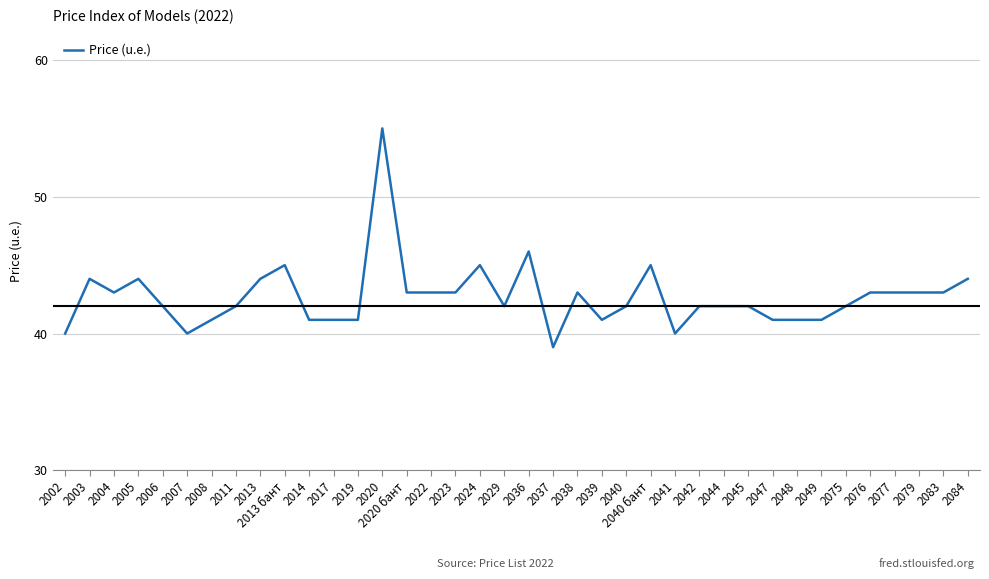

What position from the left is 2002?

1